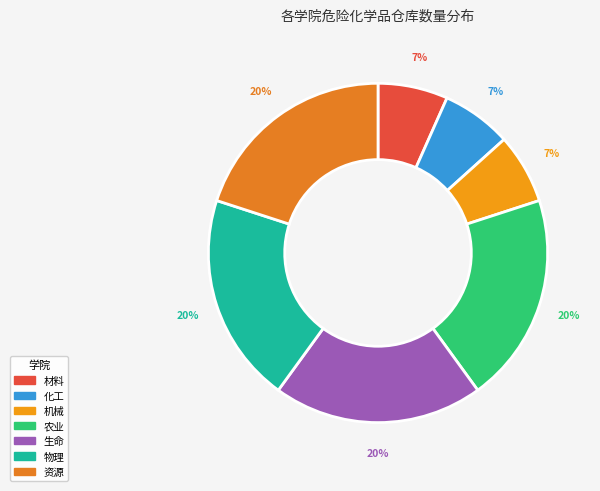

Which slice is the smallest?

材料科学与工程学院